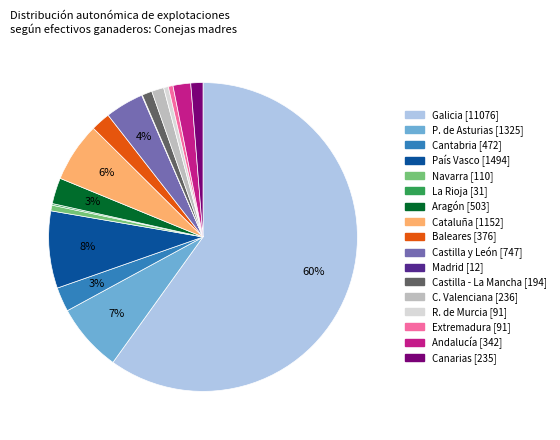

Do Castilla y León and Cantabria together represent more than half of the pie?

No